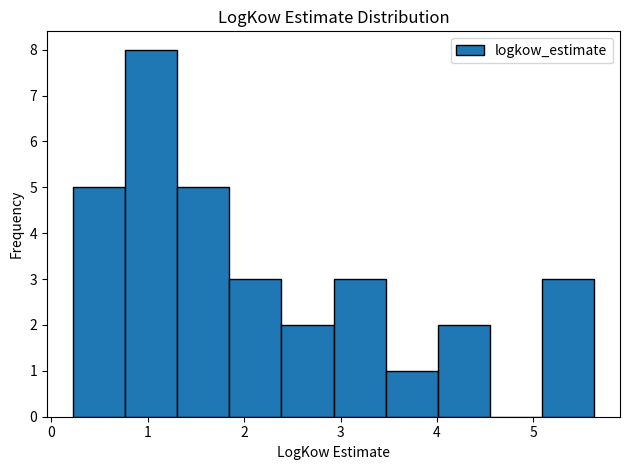

How tall is the bar that spans 0.2 to 0.8 on the x-axis? Neither the bar edges nor the heights are printed on the chart, so give them approximately, as read against the axes.

5